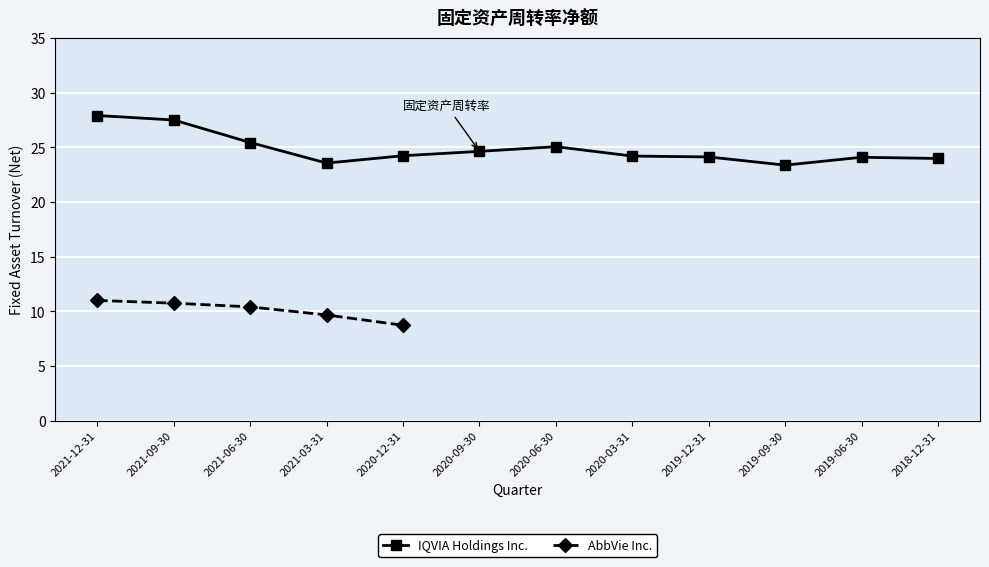

What is the difference between the maximum and minimum values?

4.5